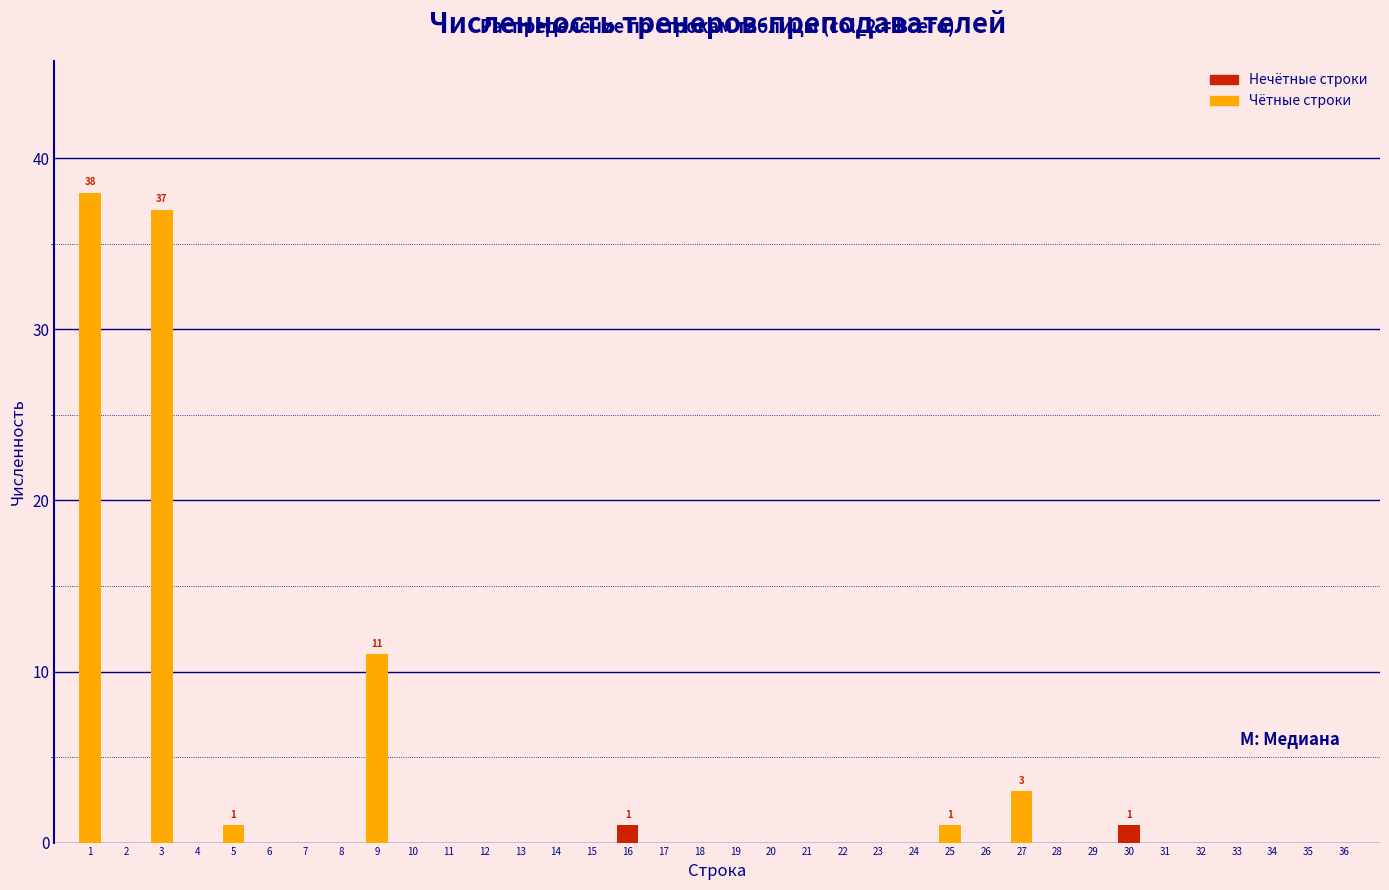

What is the change in value from 1 to 28?

-38